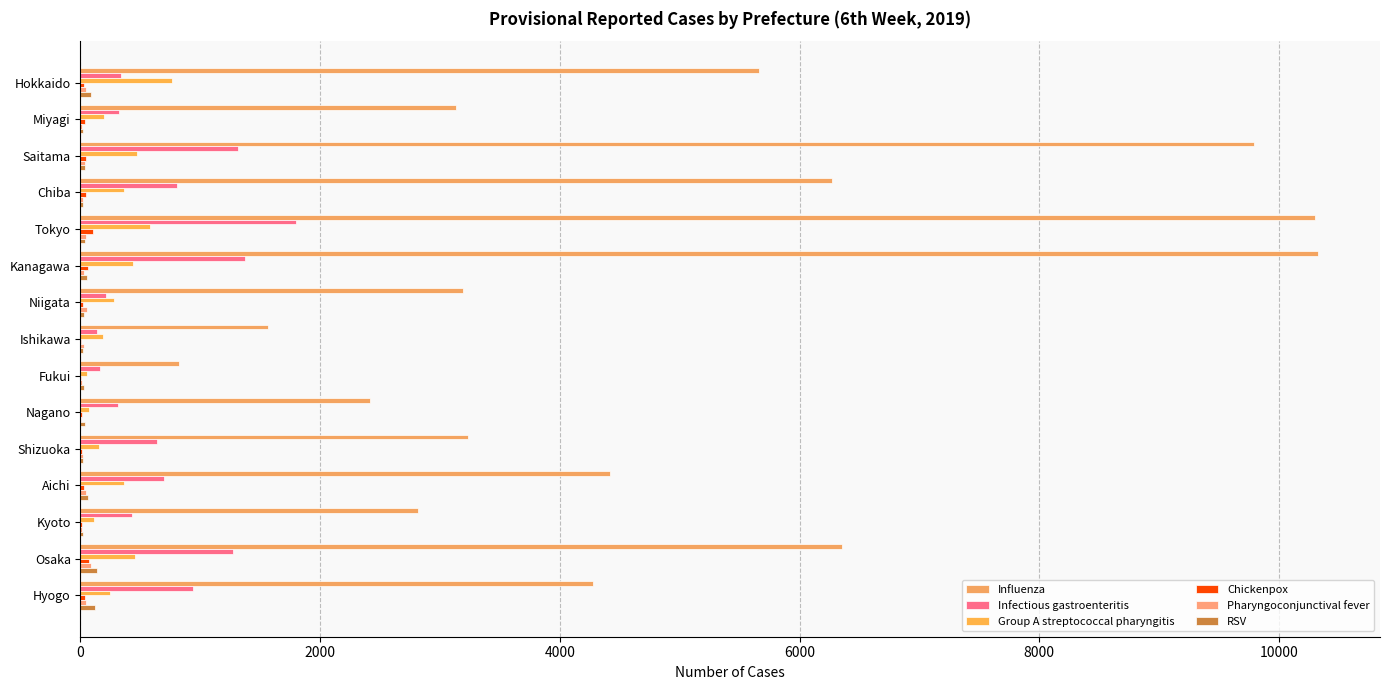

Count the number of categories in the chart.

15